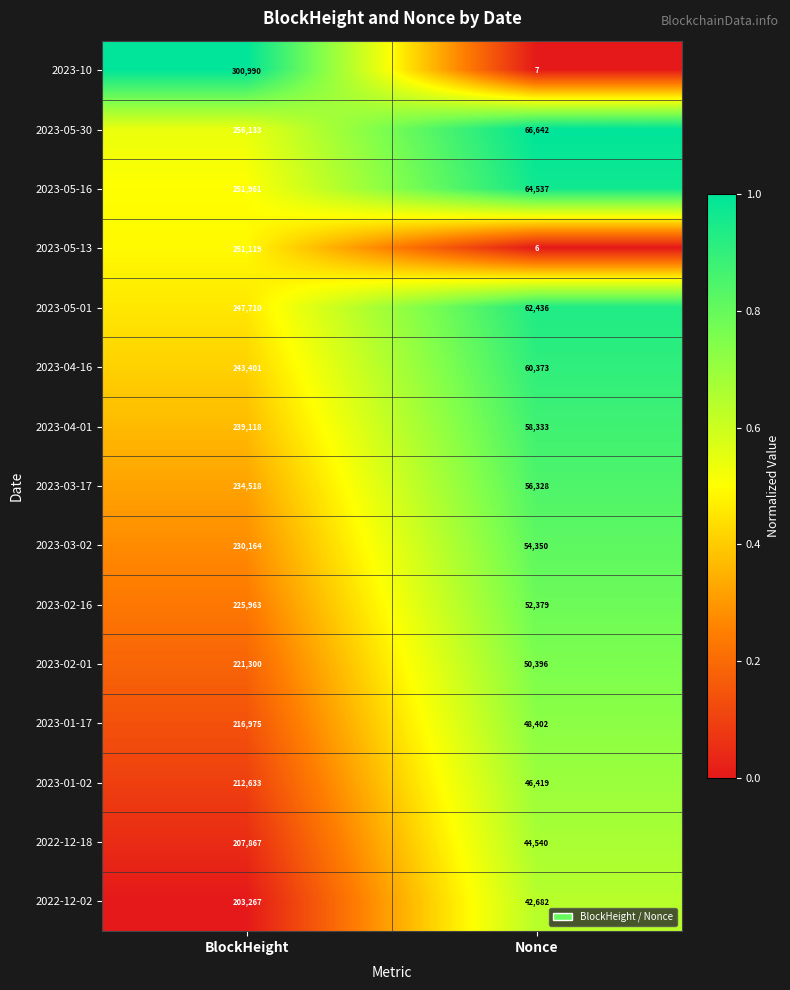

Is it true that 2023-03-02 equals 54350 at Nonce?

True